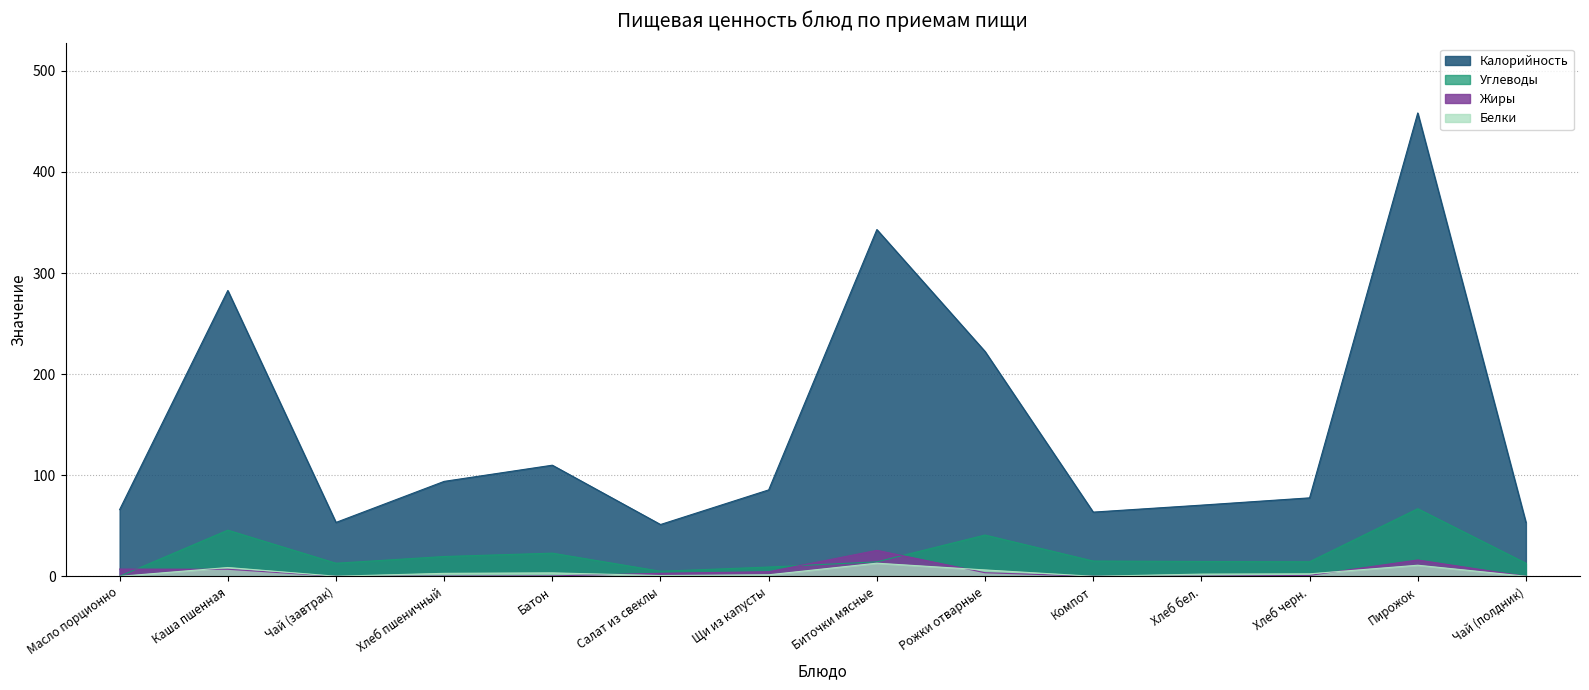

At which category does Жиры reach its first local peak?

Биточки мясные